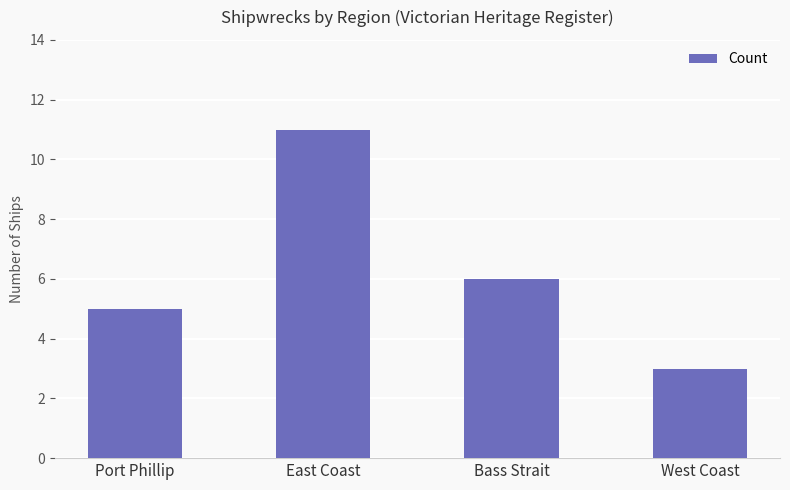

What is the difference between the values at Bass Strait and East Coast?

5